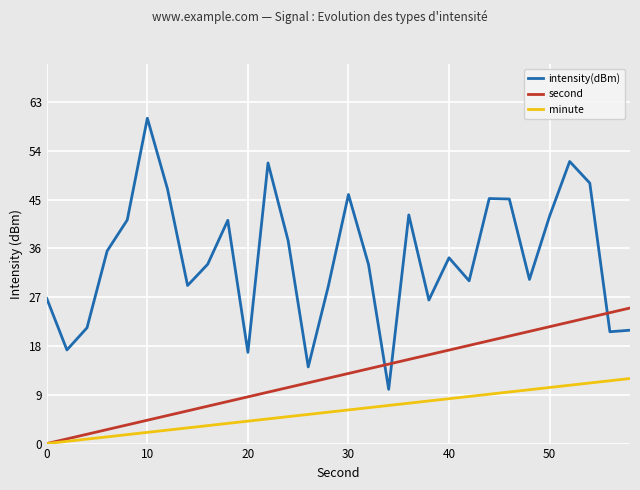

True or false: intensity(dBm) and minute intersect in this chart.

False